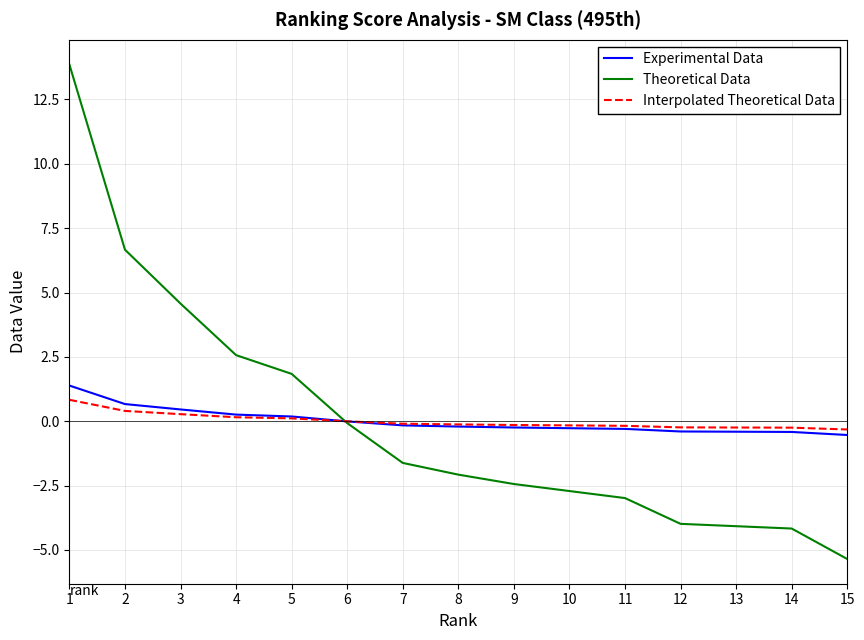

How many categories are shown in the chart?

15